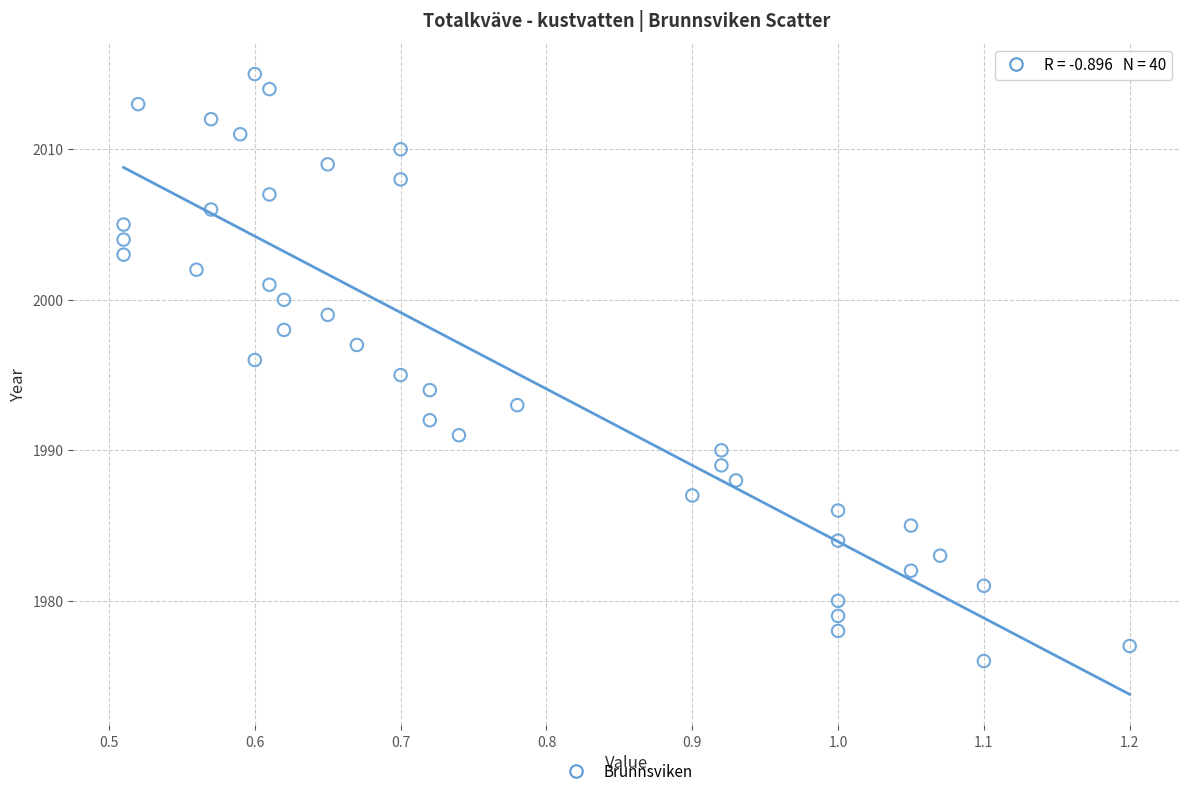

What is the range of Y values (max minus min)?

39